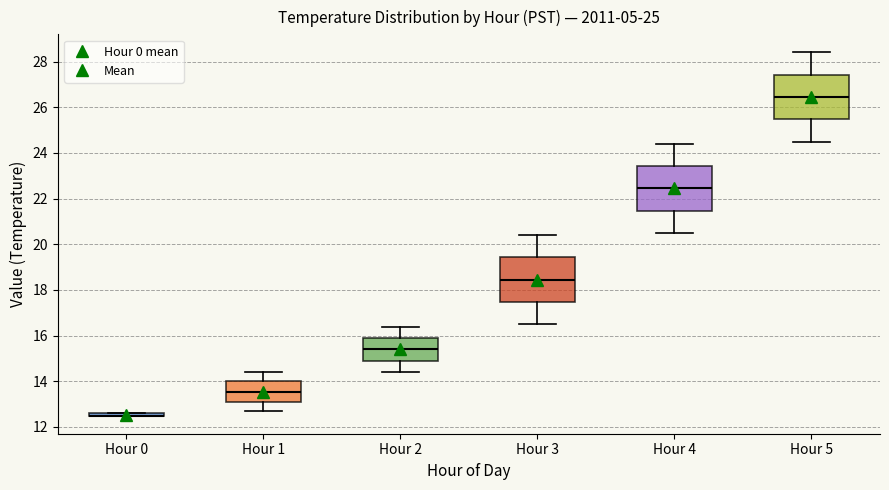

Where does the median line of the box for Hour 5 sit on the y-axis? The values are not printed on the chart, so give them approximately, as read against the axis.

26.4